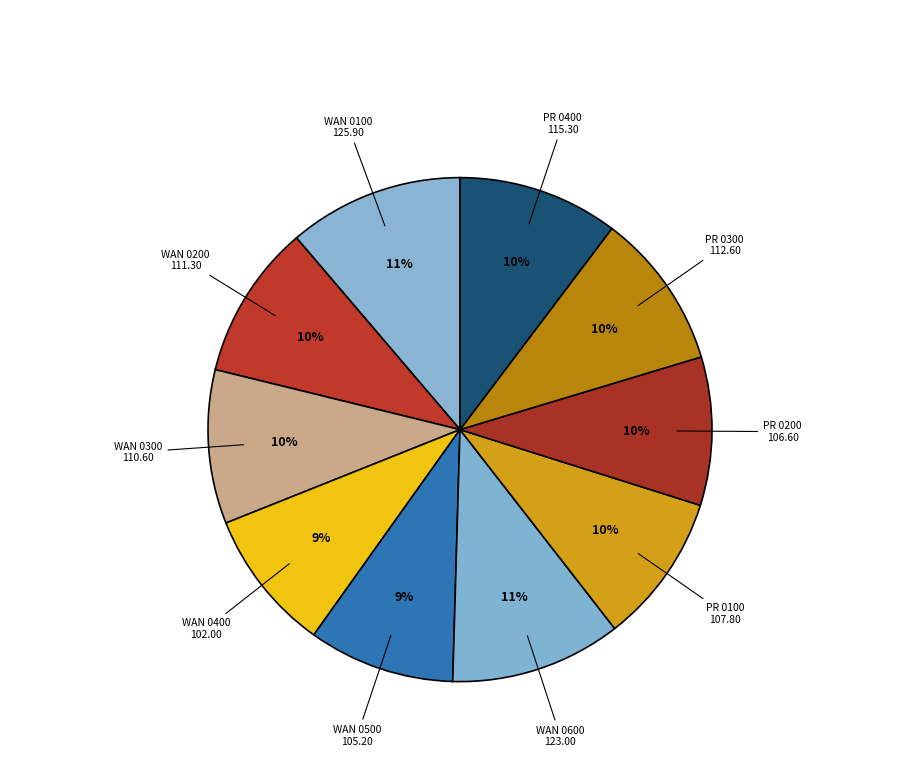

Is it true that PR 0200 106.60 is 10% of the pie?

True